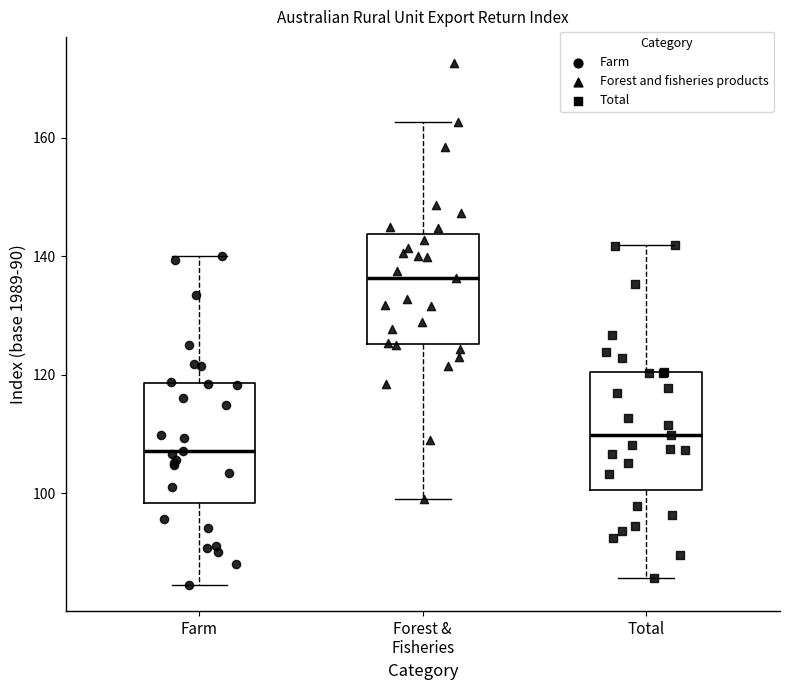

Where does the median line of the box for Total sit on the y-axis? The values are not printed on the chart, so give them approximately, as read against the axis.

110